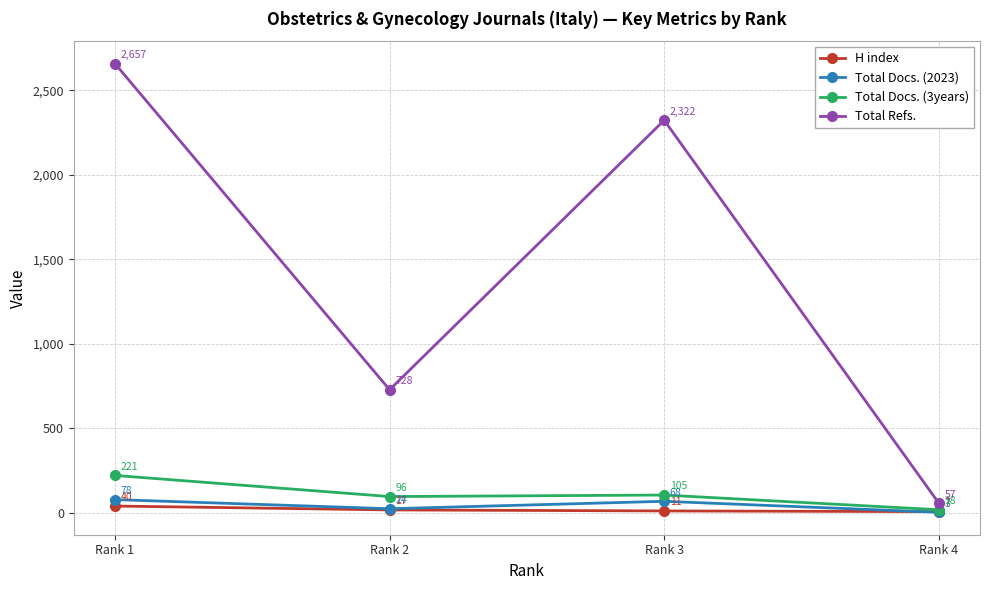

Reading right to left, what are all the values shown in this chart?

H index: Rank 4=7	Rank 3=11	Rank 2=17	Rank 1=40
Total Docs. (2023): Rank 4=3	Rank 3=68	Rank 2=24	Rank 1=78
Total Docs. (3years): Rank 4=18	Rank 3=105	Rank 2=96	Rank 1=221
Total Refs.: Rank 4=57	Rank 3=2322	Rank 2=728	Rank 1=2657